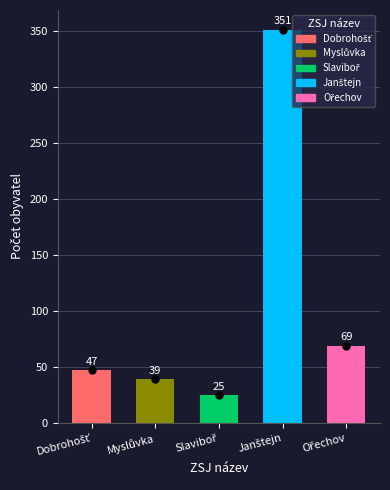

What is the value of the 4th bar from the left?

351